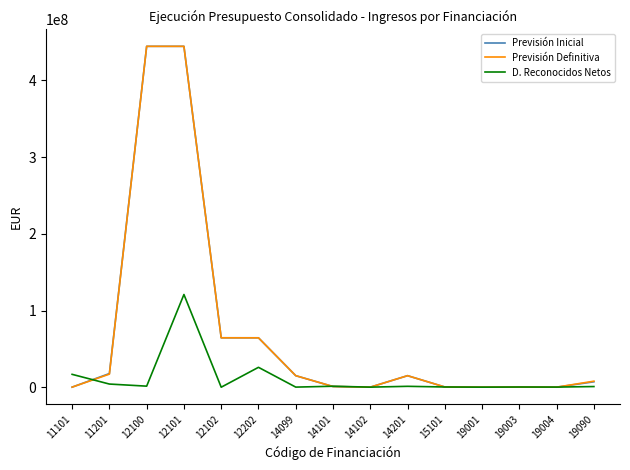

Where does the D. Reconocidos Netos series first go above 821312?

11101